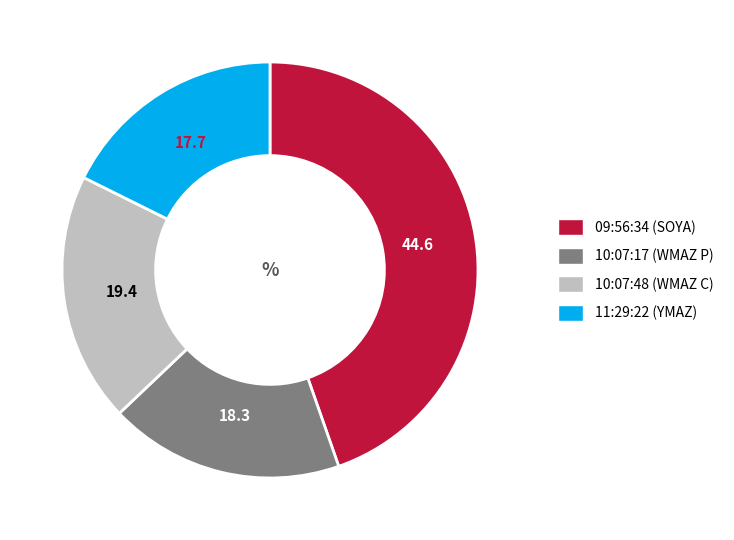

Is there a majority slice in this chart?

No